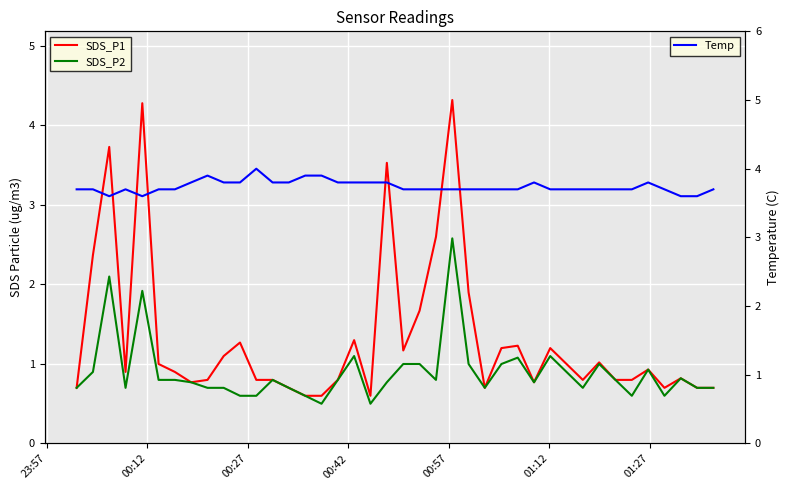

True or false: SDS_P2 and Temp intersect in this chart.

False